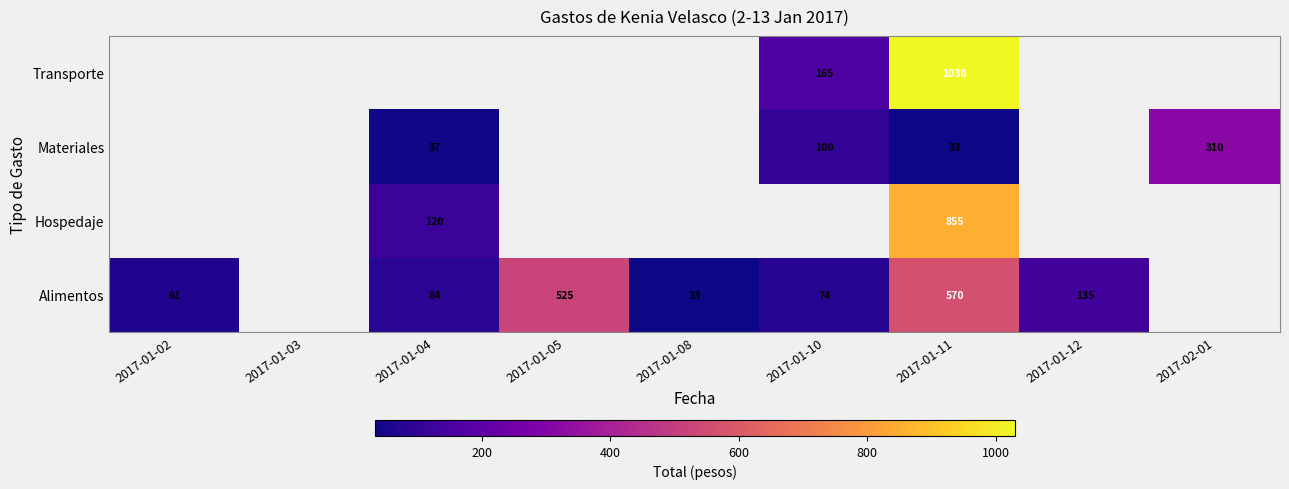

How many series are shown in this chart?

4